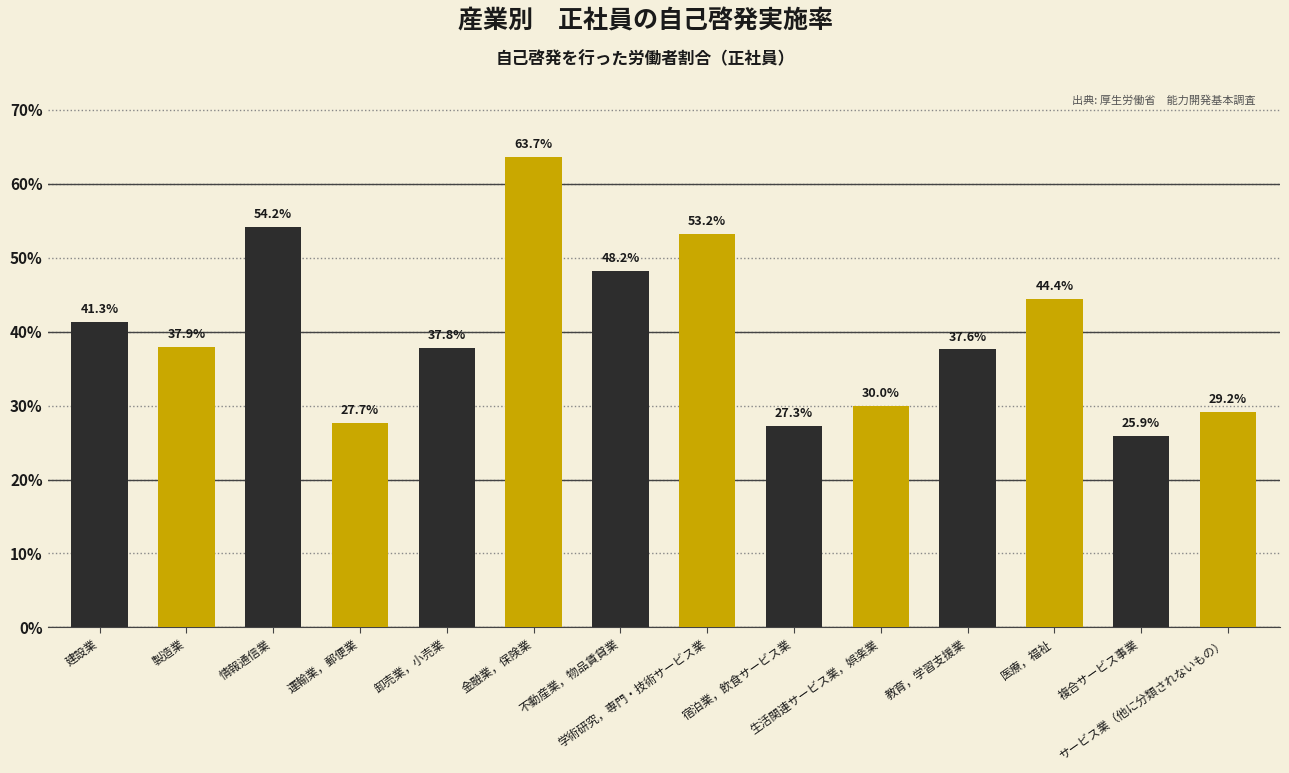

Which category has the highest value across all series?

金融業，保険業